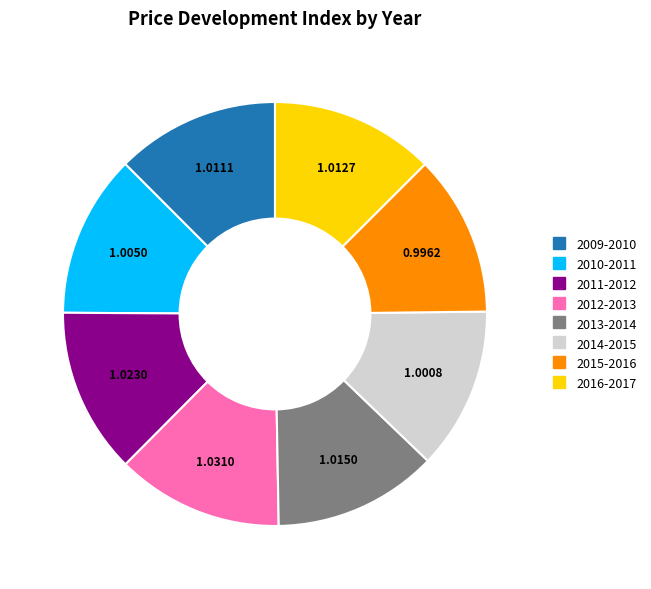

Is there any slice that represents more than half of the pie?

No